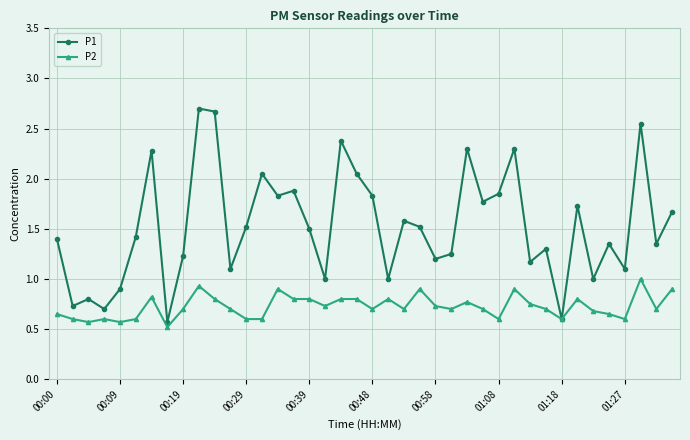

Which series has the largest range (max minus min)?

P1